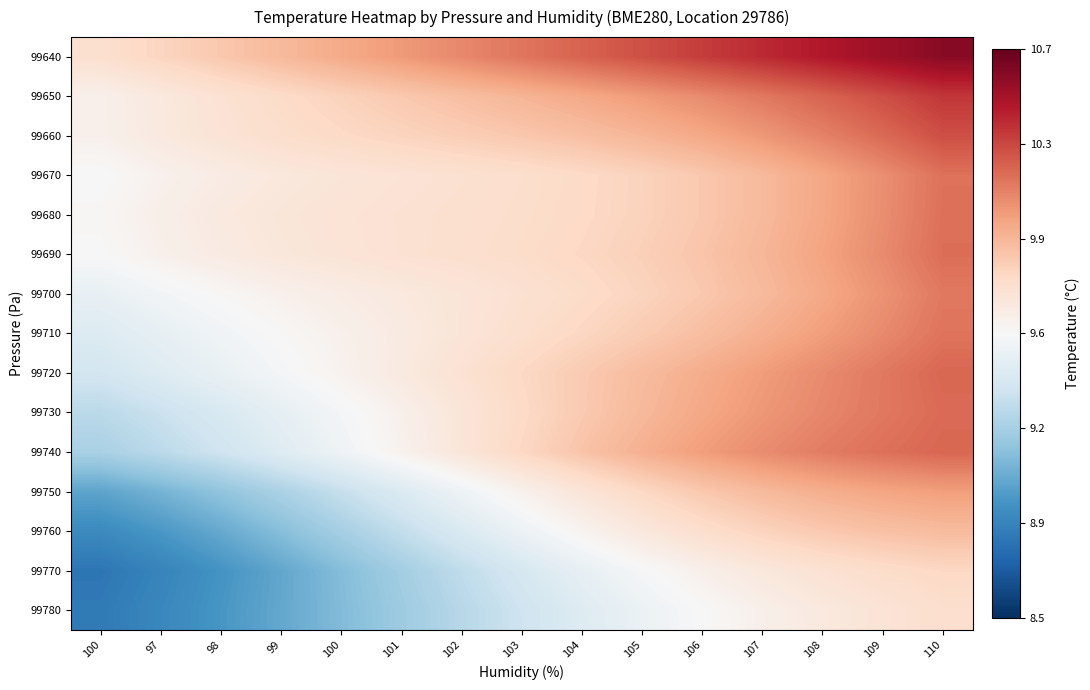

At which category does the chart reach its minimum across all series?

100